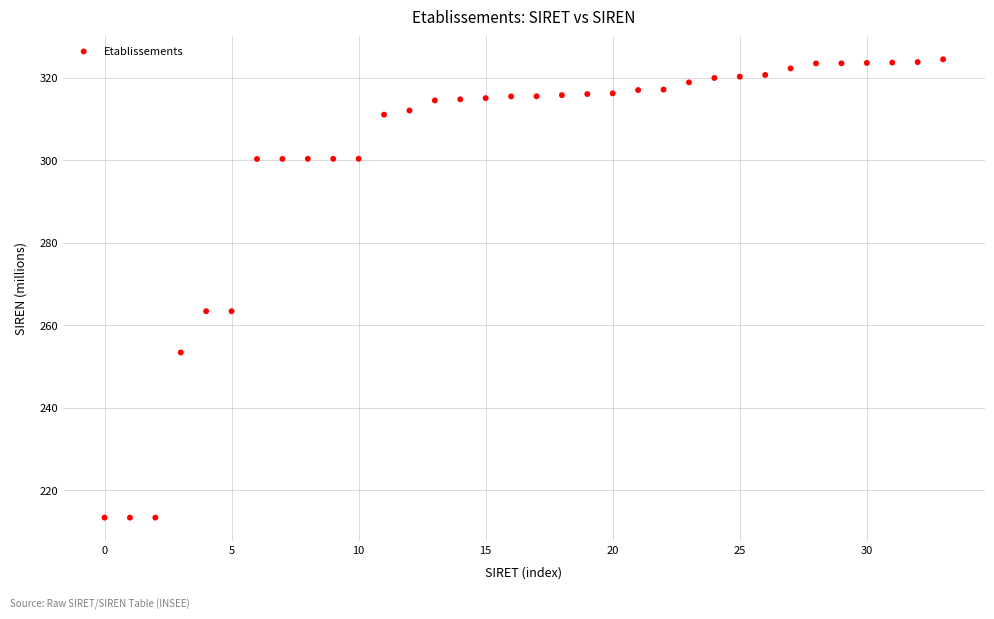

What is the range of Y values (max minus min)?

111.0